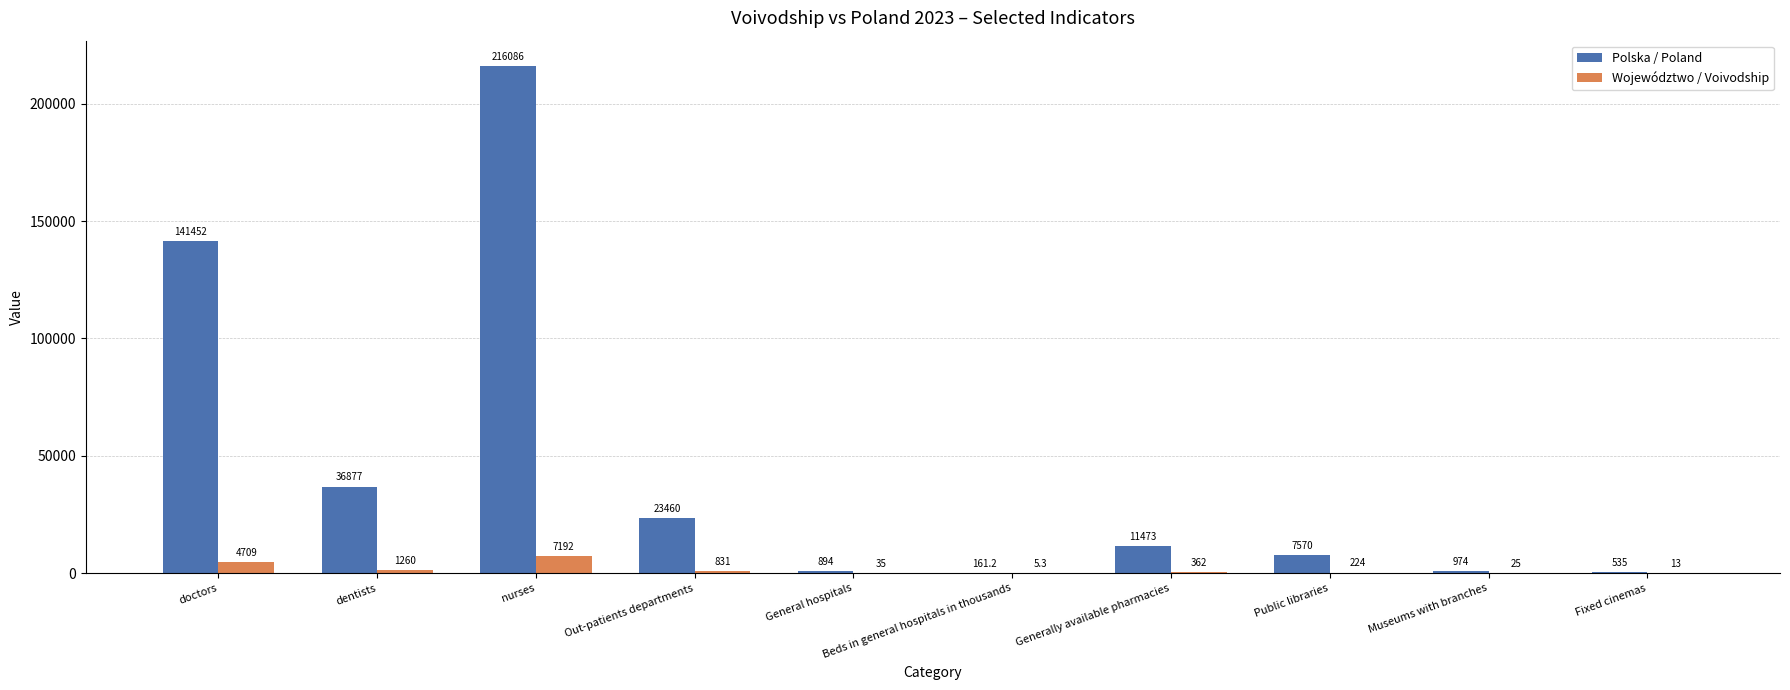

Reading left to right, extract all data points from this chart.

Polska / Poland: doctors=141452.0	dentists=36877.0	nurses=216086.0	Out-patients departments=23460.0	General hospitals=894.0	Beds in general hospitals in thousands=161.2	Generally available pharmacies=11473.0	Public libraries=7570.0	Museums with branches=974.0	Fixed cinemas=535.0
Województwo / Voivodship: doctors=4709.0	dentists=1260.0	nurses=7192.0	Out-patients departments=831.0	General hospitals=35.0	Beds in general hospitals in thousands=5.3	Generally available pharmacies=362.0	Public libraries=224.0	Museums with branches=25.0	Fixed cinemas=13.0